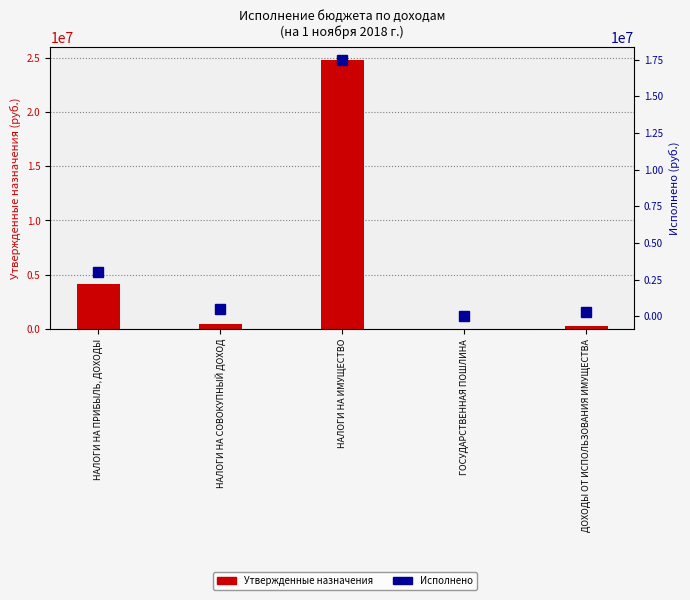

What is the approximate value of Утвержденные назначения at НАЛОГИ НА ИМУЩЕСТВО?

24750000.0